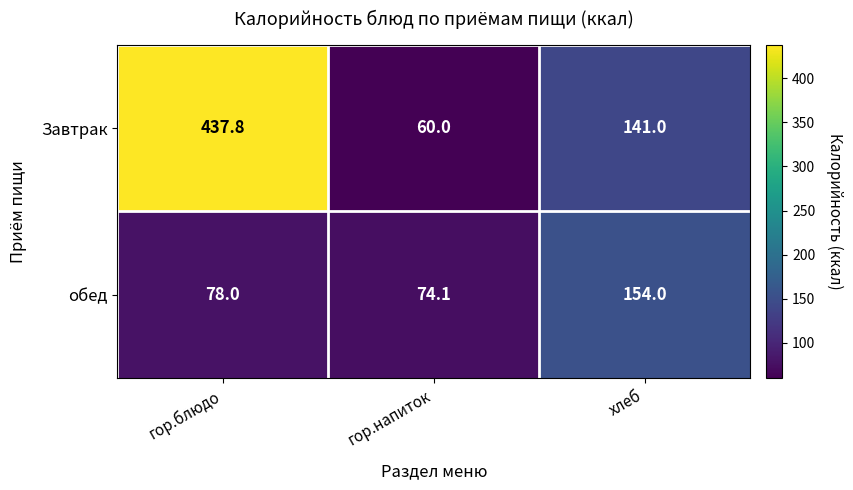

At which category does the chart reach its minimum across all series?

гор.напиток